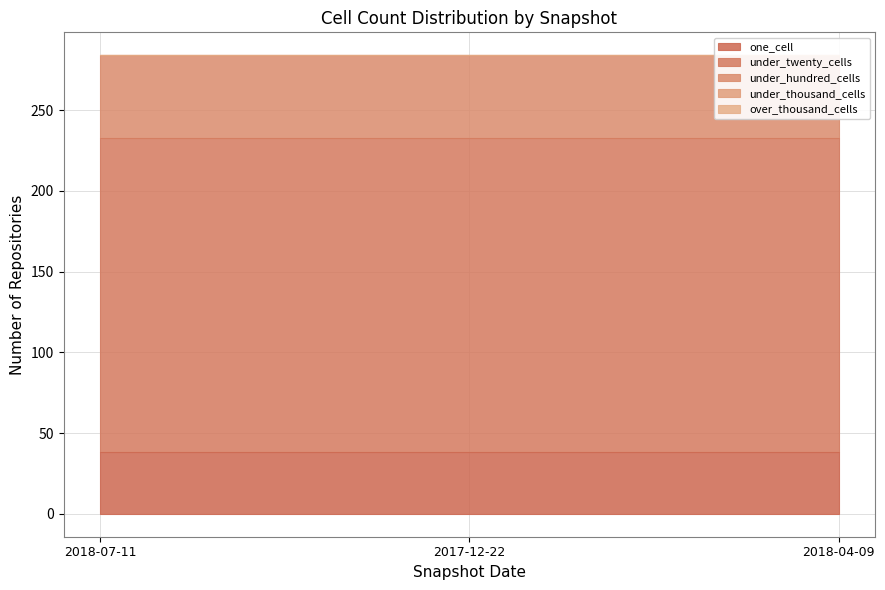

What is the average value of the under_twenty_cells series?

195